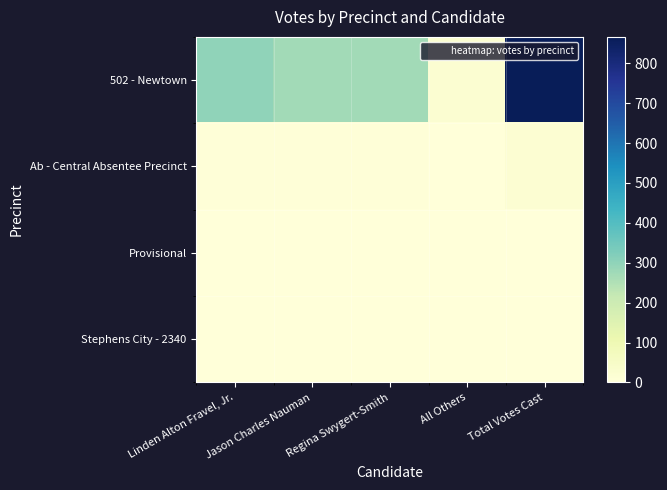

Which has a higher value, Jason Charles Nauman or Linden Alton Fravel, Jr.?

Linden Alton Fravel, Jr.